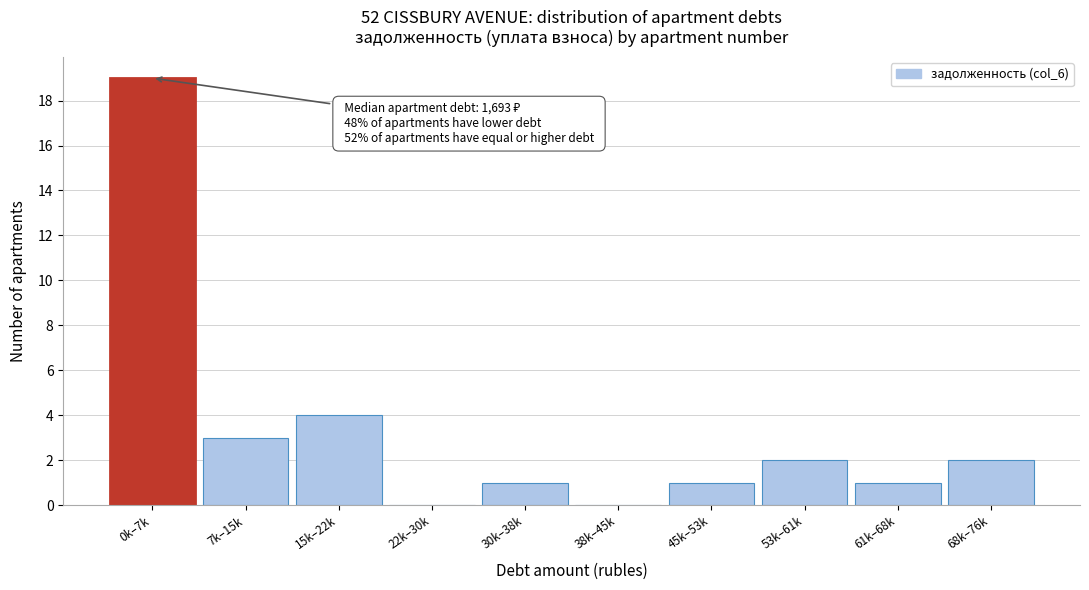

Reading left to right, list all the values displayed in this chart.

0k–7k=19	7k–15k=3	15k–22k=4	22k–30k=0	30k–38k=1	38k–45k=0	45k–53k=1	53k–61k=2	61k–68k=1	68k–76k=2